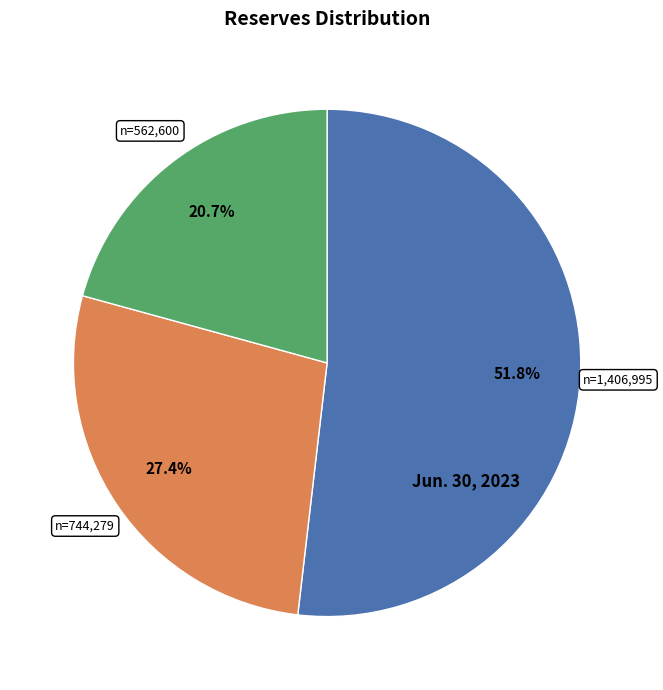

Does any single category account for the majority?

Yes